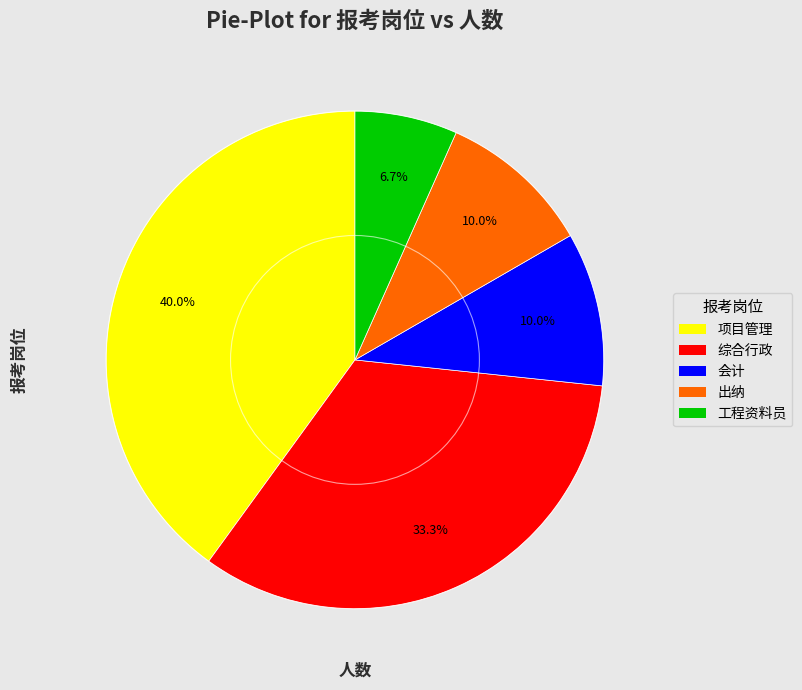

Which category has the smallest portion of the pie?

工程资料员